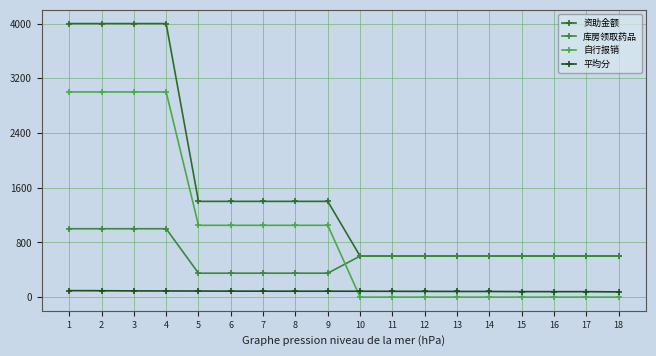

Which series has the largest total across all categories?

资助金额